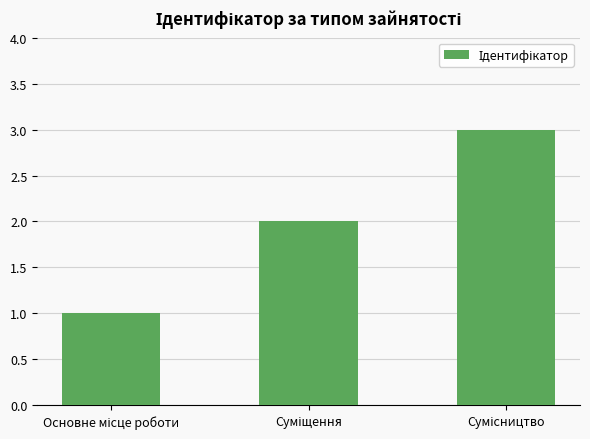

What is the sum of all values?

6